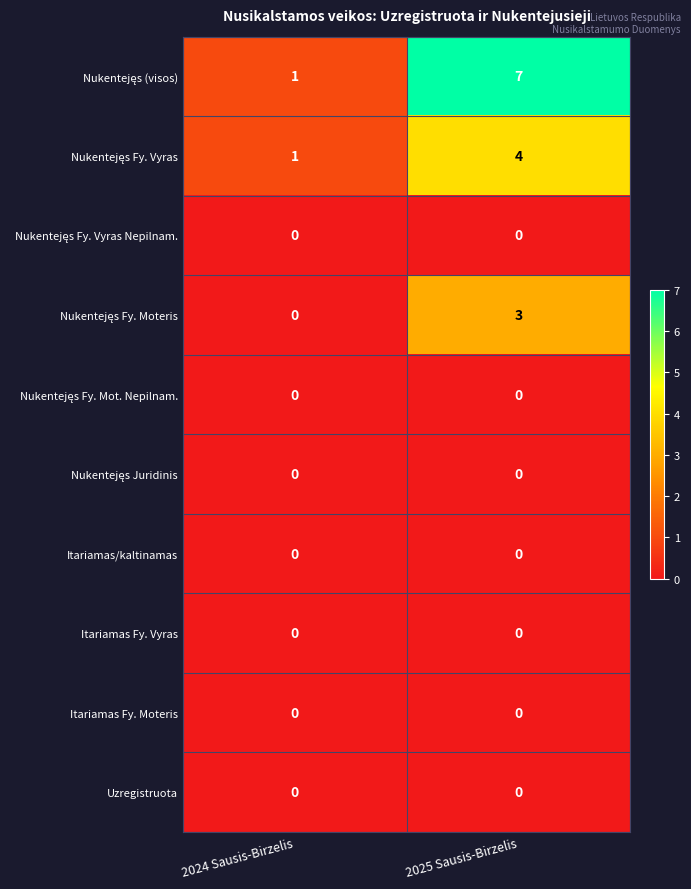

What is the total value across all series at 2025 Sausis-Birzelis?

14